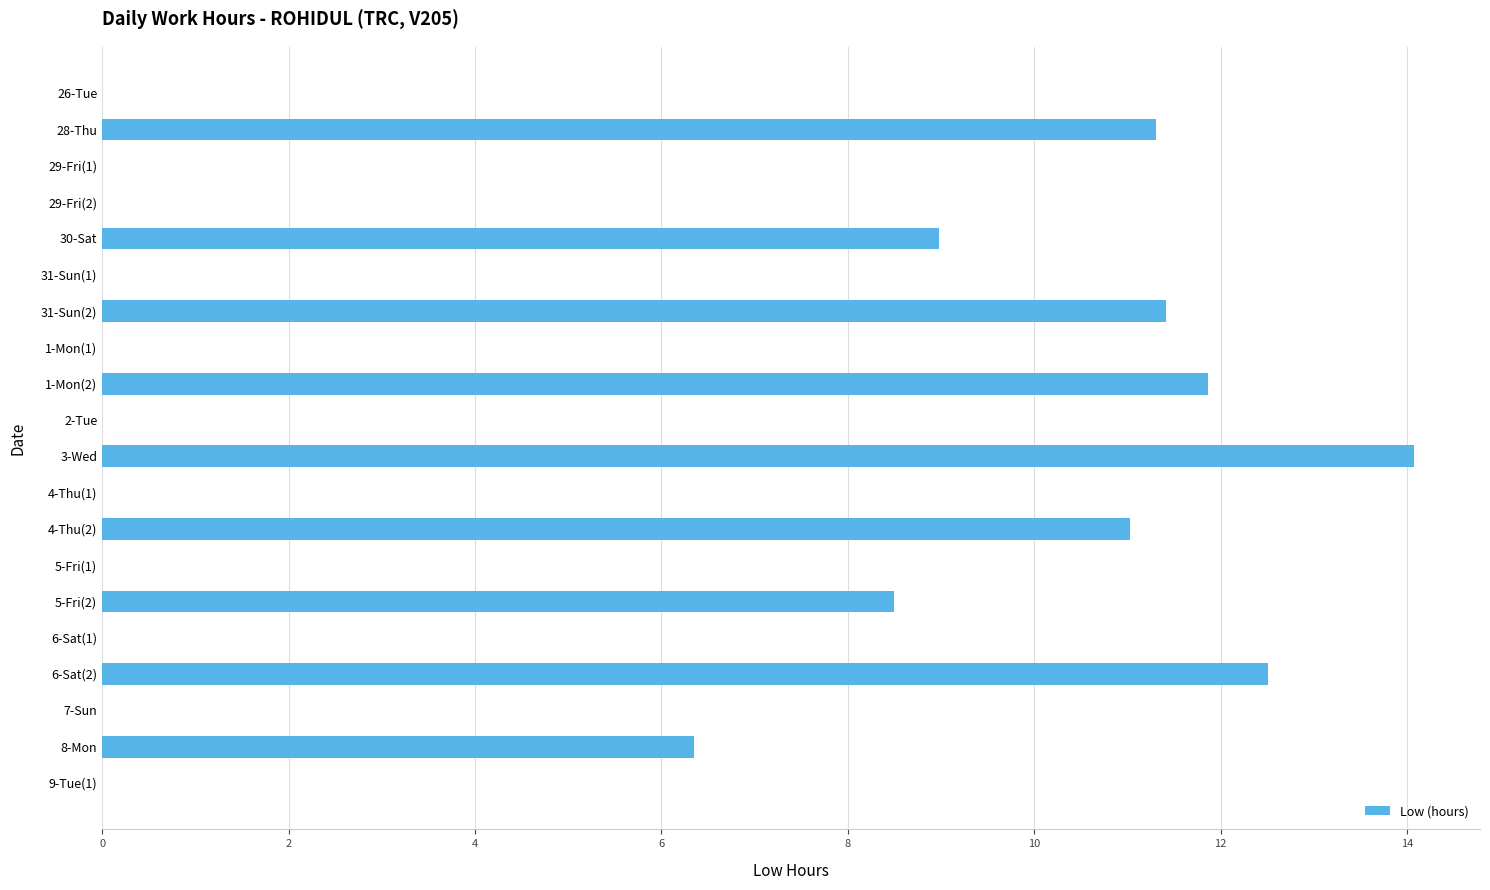

Which category has the highest value across all series?

3-Wed